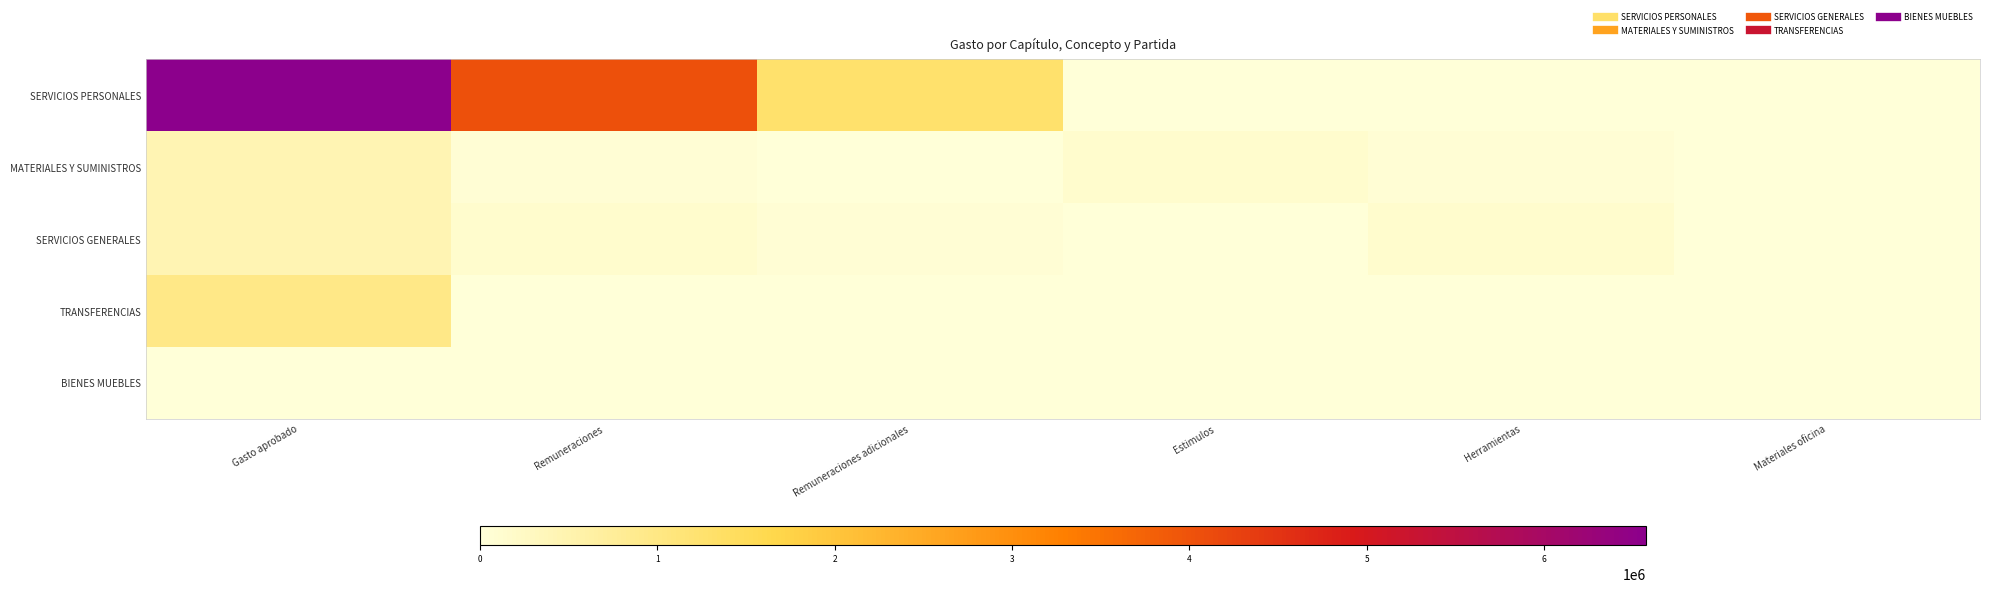

Which has a higher value, Materiales oficina or Herramientas?

Materiales oficina